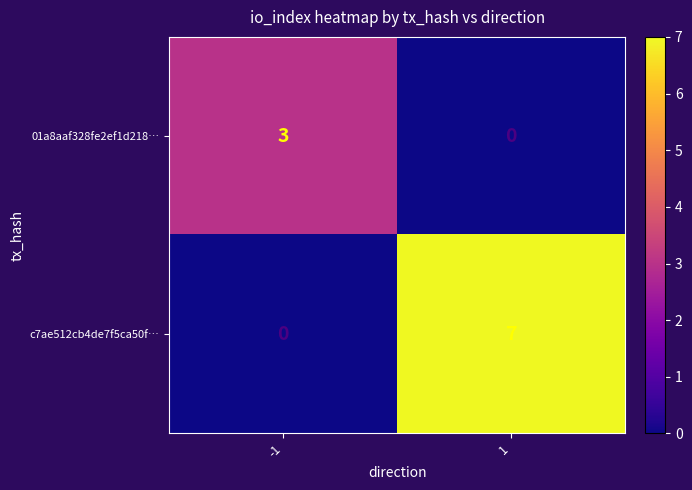

Which series has the widest spread of values?

c7ae512cb4de7f5ca50f…